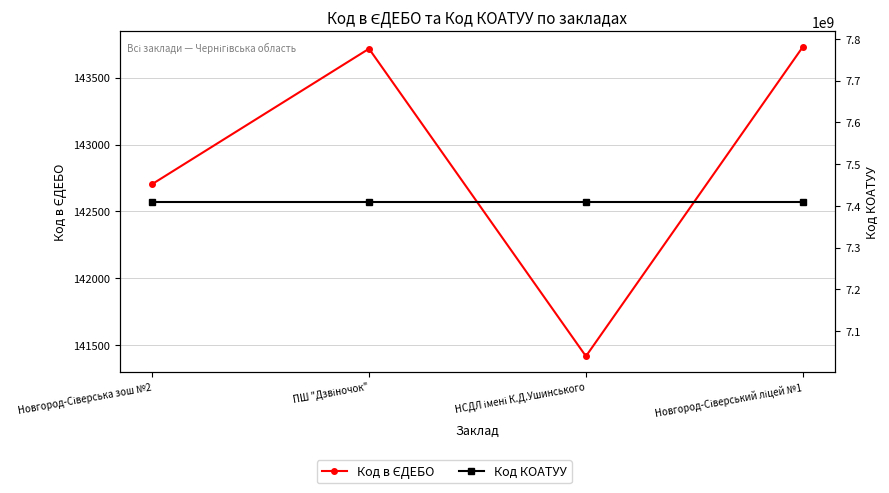

Does the chart display data point markers on the line(s)?

Yes